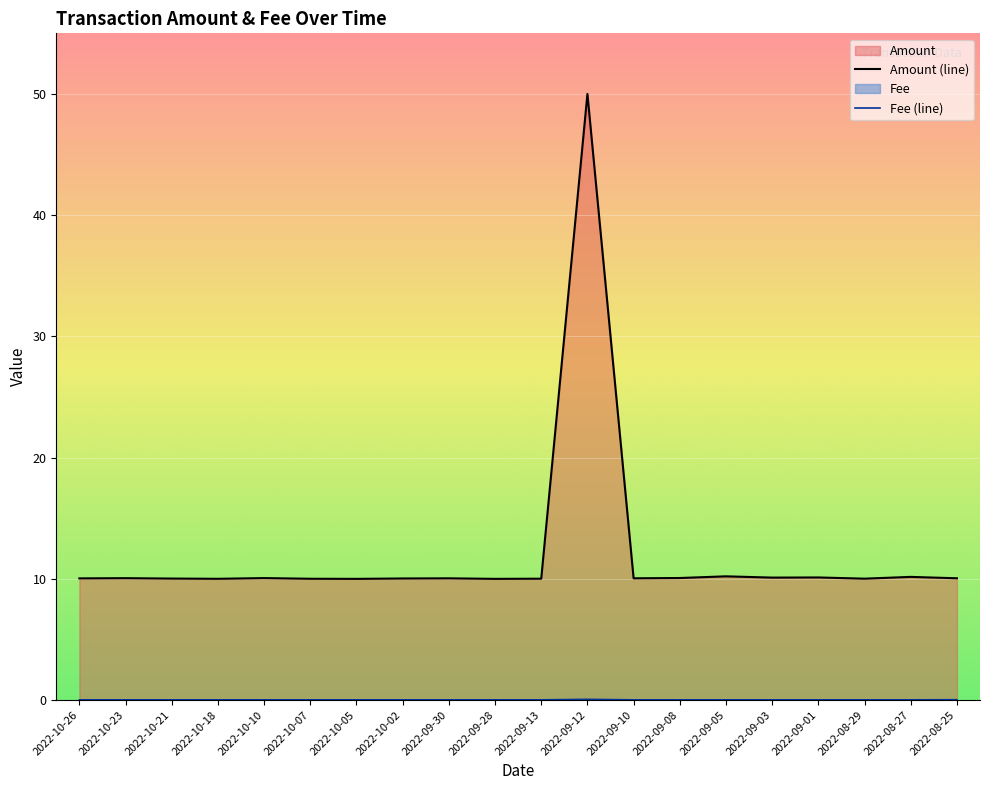

True or false: Fee (line) has a value of 0.0 at 2022-09-03.

False